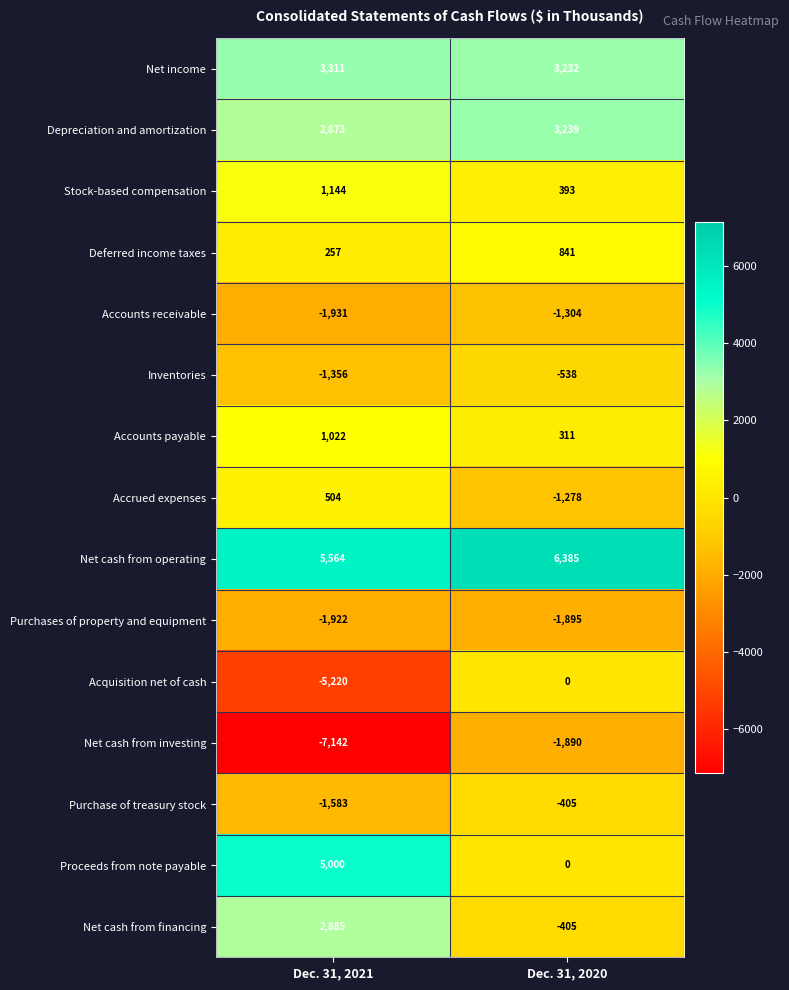

Which category has the lowest value across all series?

Dec. 31, 2021